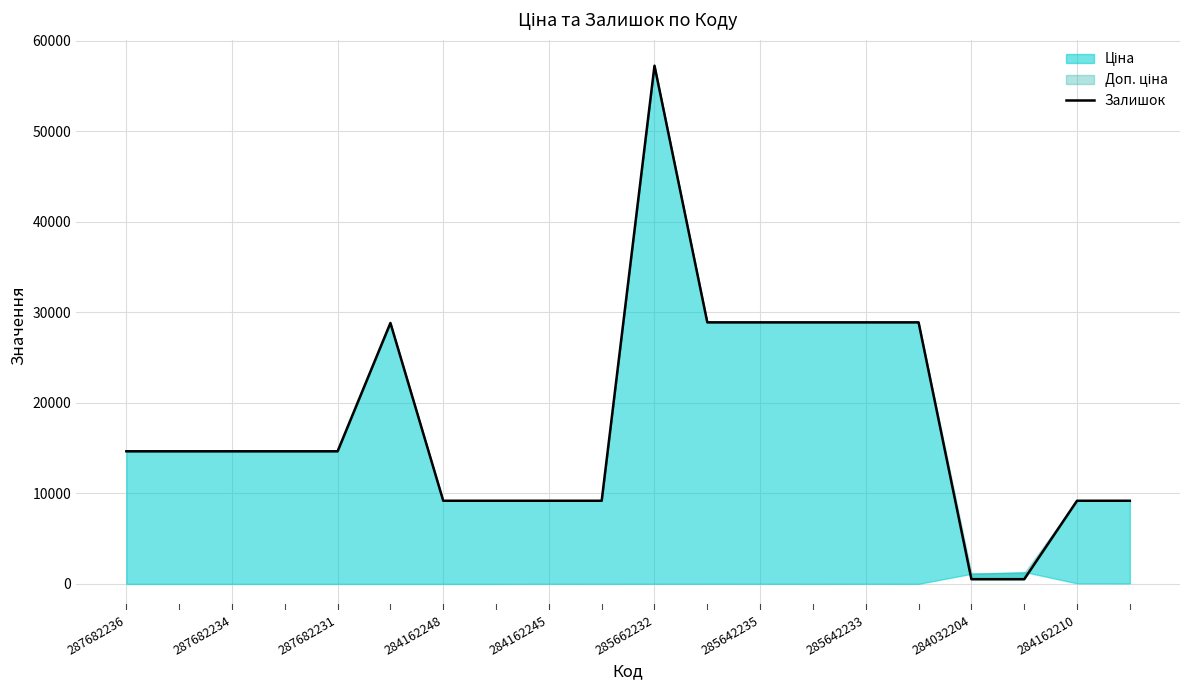

The chart shows a value of 43736.8 at 285662232. True or false?

False